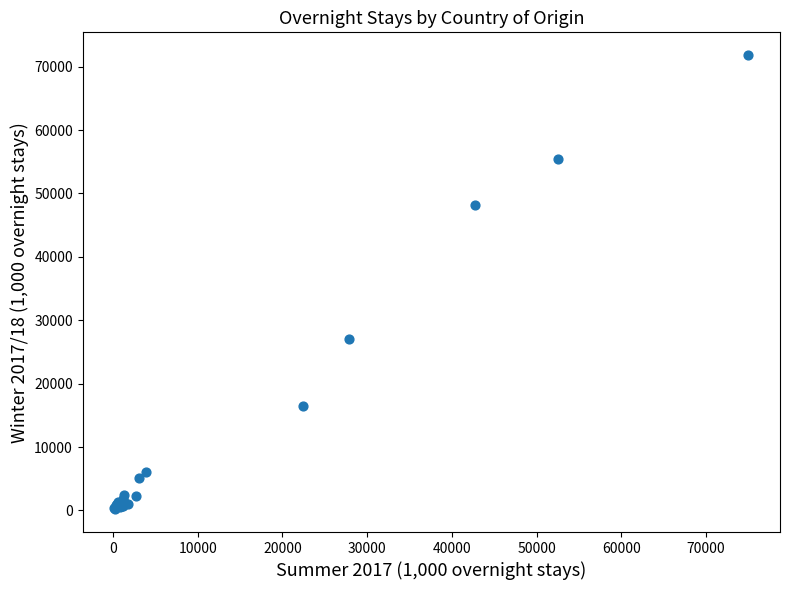

What Y value in the scatter plot is closest to 36004?

27097.7